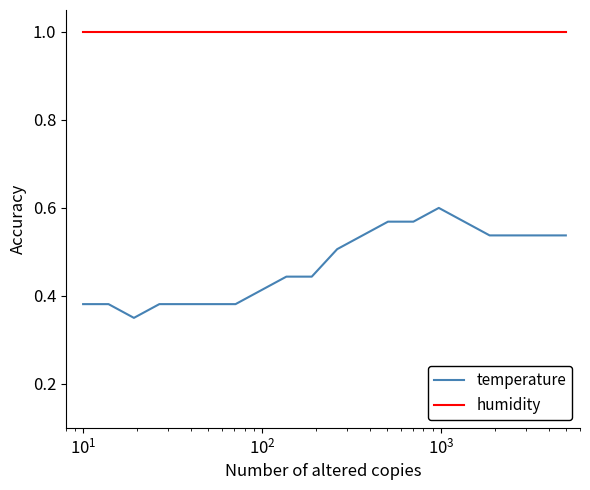

Rank the series by their average value, from highest to lowest.

humidity, temperature